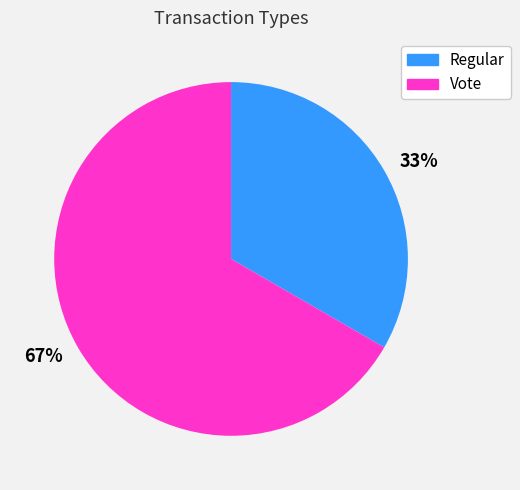

What is the ratio of the value at Vote to the value at Regular?

2.0